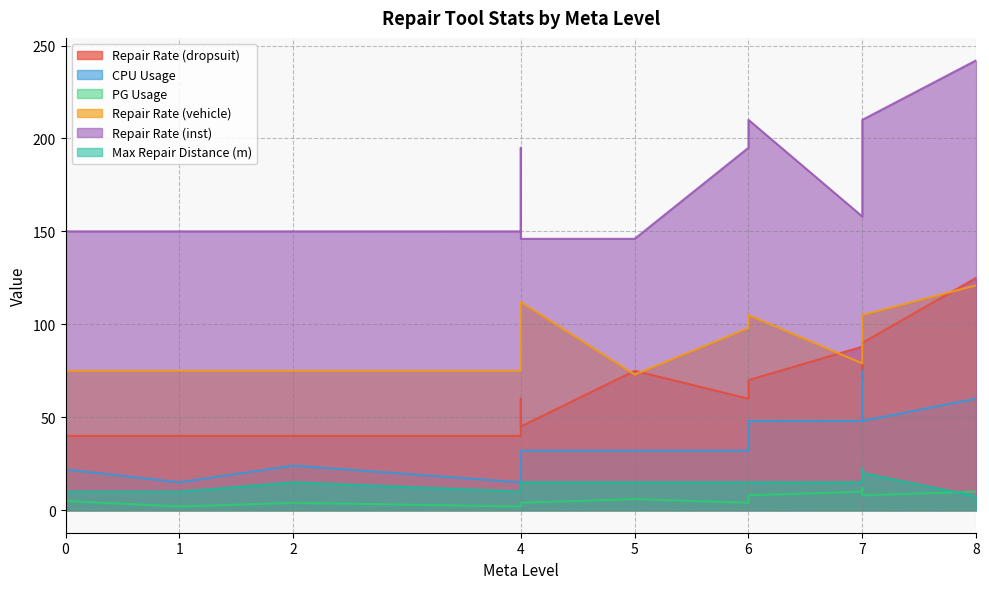

What is the maximum value for Repair Rate (dropsuit)?

125.0